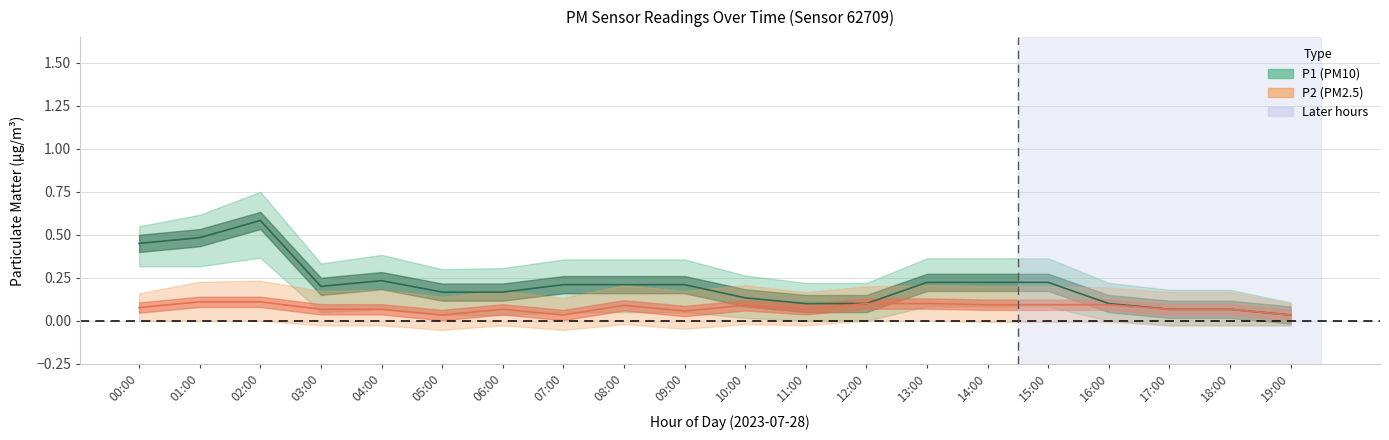

How many lines are shown in the chart?

2